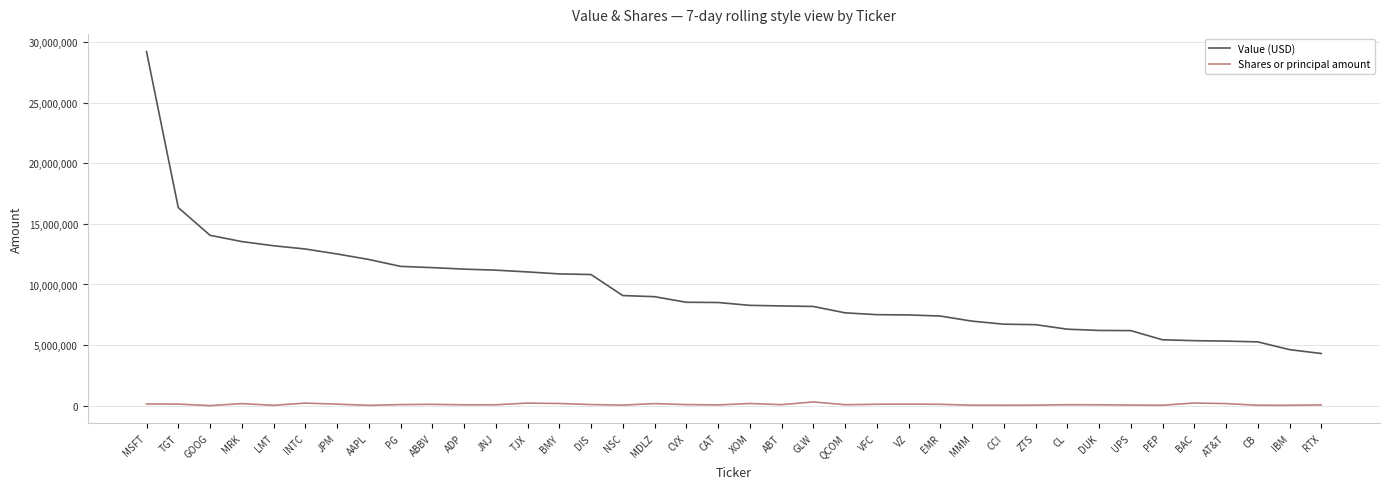

What is the difference between the highest and lowest values at ADP?

11190329